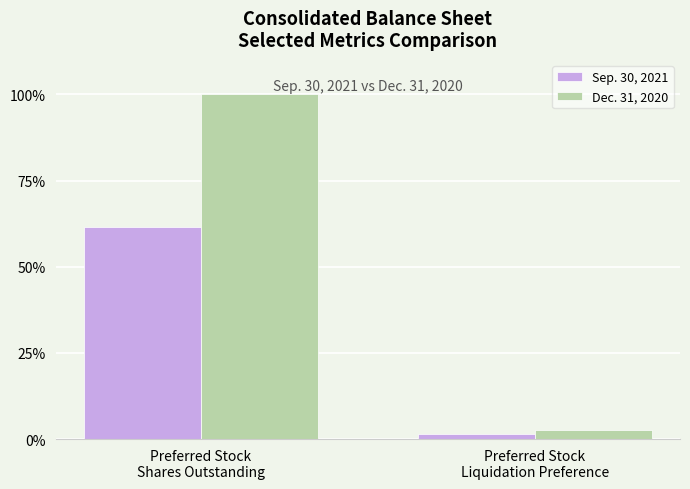

At which label is Dec. 31, 2020 closest to 51?

Preferred Stock
Liquidation Preference